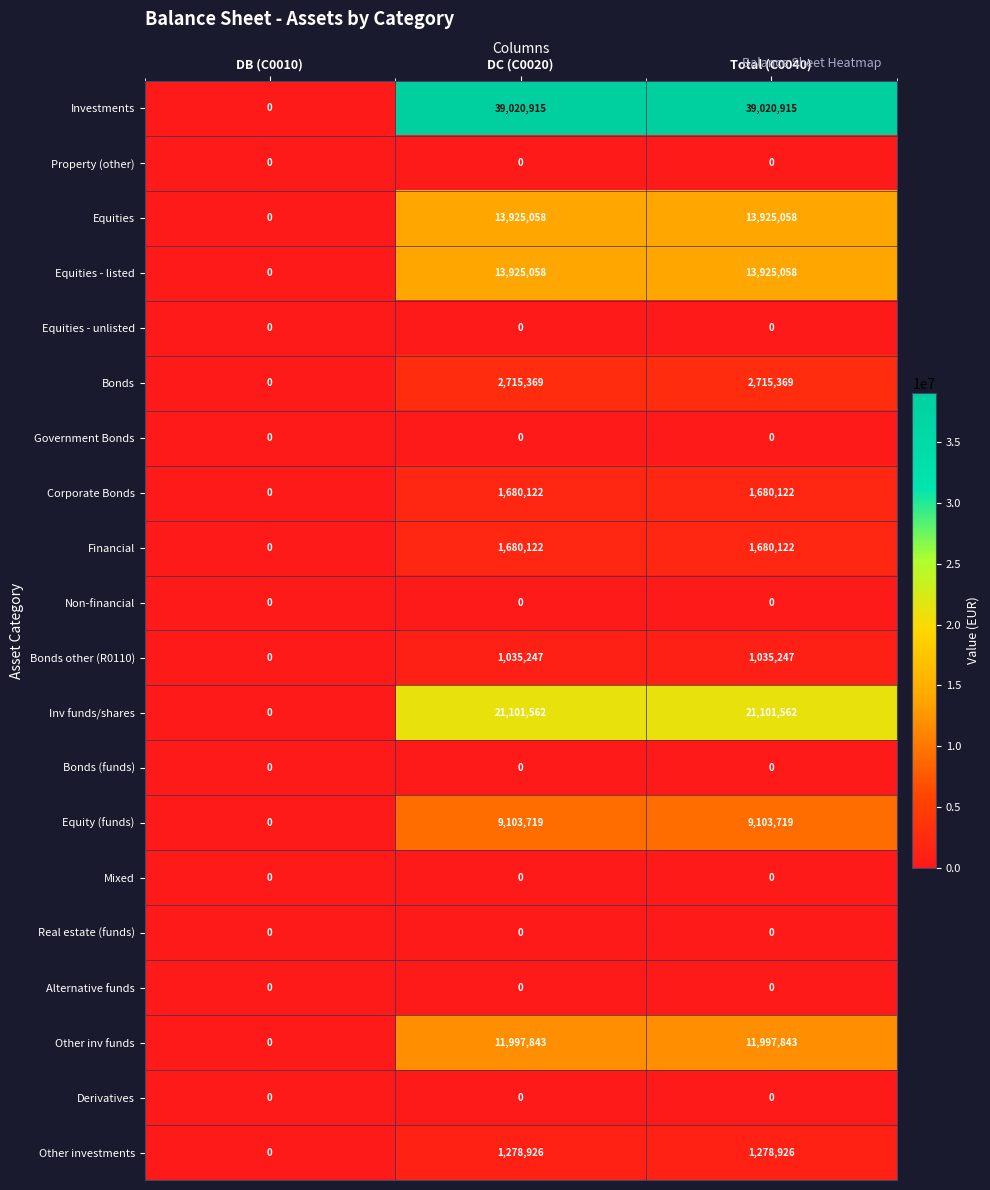

Which series has the widest spread of values?

Investments